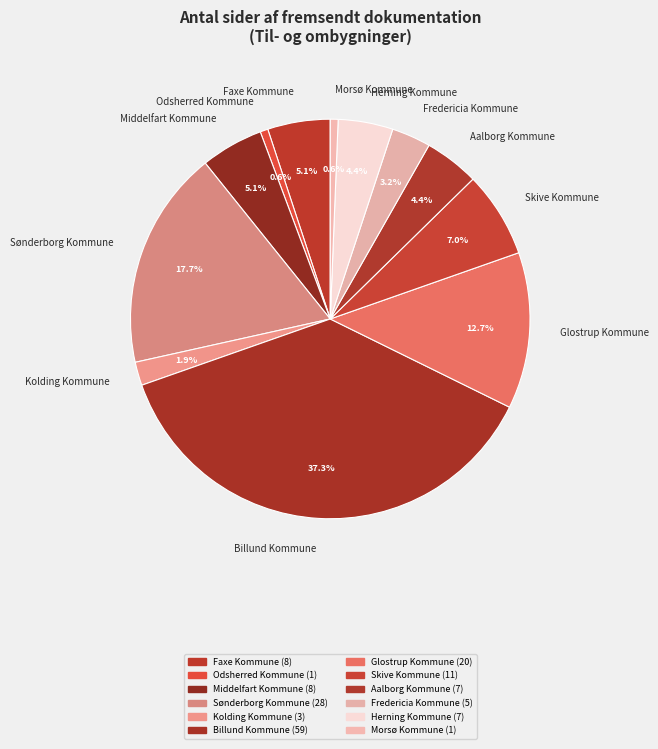

What is the largest slice in the pie chart?

Billund Kommune